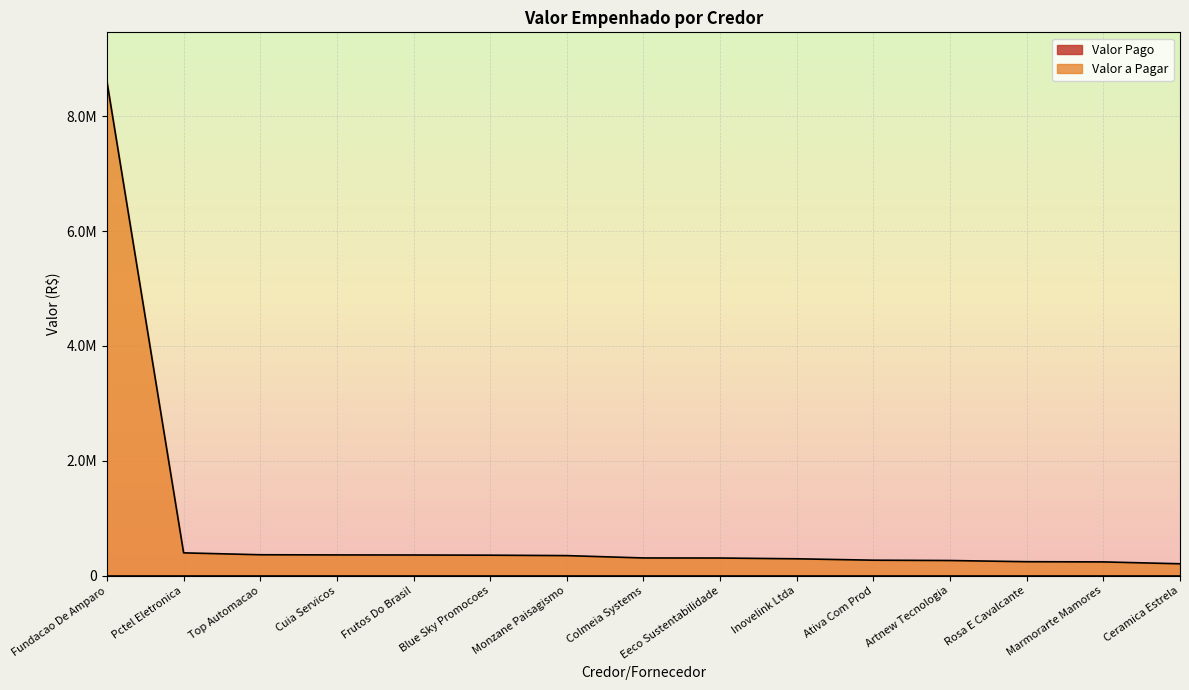

Reading left to right, extract all data points from this chart.

Fundacao De Amparo=8601412.0	Pctel Eletronica=398000.0	Top Automacao=365000.0	Cuia Servicos=362000.0	Frutos Do Brasil=360555.0	Blue Sky Promocoes=357430.0	Monzane Paisagismo=349920.0	Colmeia Systems=309150.0	Eeco Sustentabilidade=308000.0	Inovelink Ltda=294600.0	Ativa Com Prod=270160.2	Artnew Tecnologia=264657.4	Rosa E Cavalcante=243900.0	Marmorarte Mamores=240400.0	Ceramica Estrela=207780.0